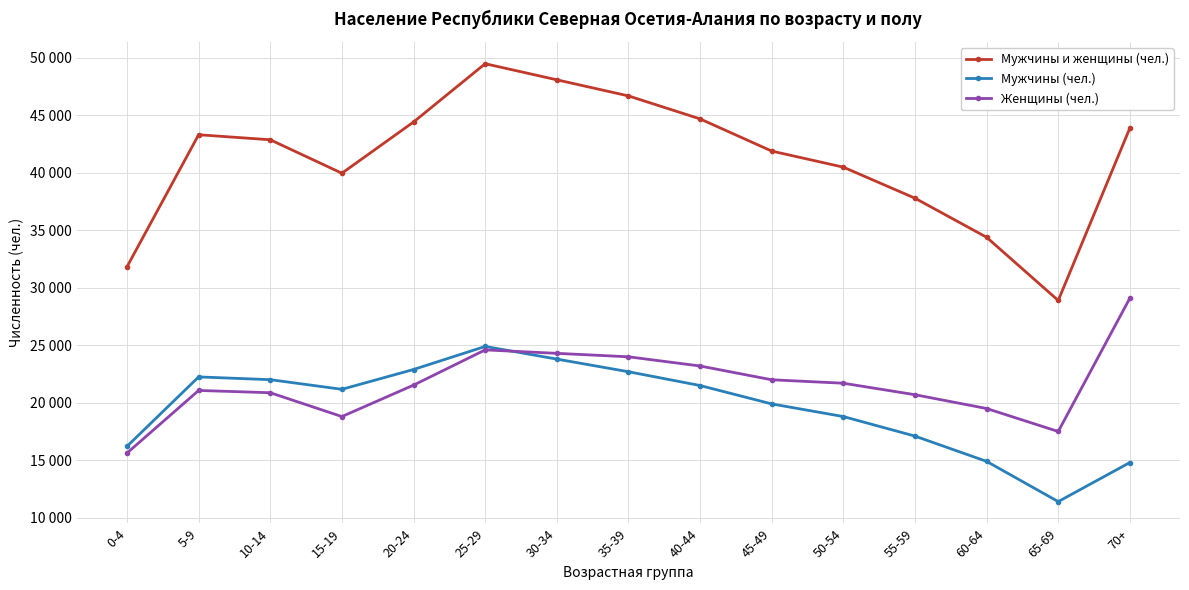

Reading left to right, what are all the values shown in this chart?

Мужчины и женщины (чел.): 0-4=31830	5-9=43320	10-14=42882	15-19=39971	20-24=44428	25-29=49500	30-34=48100	35-39=46700	40-44=44700	45-49=41900	50-54=40500	55-59=37800	60-64=34400	65-69=28900	70+=43900
Мужчины (чел.): 0-4=16209	5-9=22249	10-14=22009	15-19=21171	20-24=22894	25-29=24900	30-34=23800	35-39=22700	40-44=21500	45-49=19900	50-54=18800	55-59=17100	60-64=14900	65-69=11400	70+=14800
Женщины (чел.): 0-4=15621	5-9=21071	10-14=20873	15-19=18800	20-24=21534	25-29=24600	30-34=24300	35-39=24000	40-44=23200	45-49=22000	50-54=21700	55-59=20700	60-64=19500	65-69=17500	70+=29100